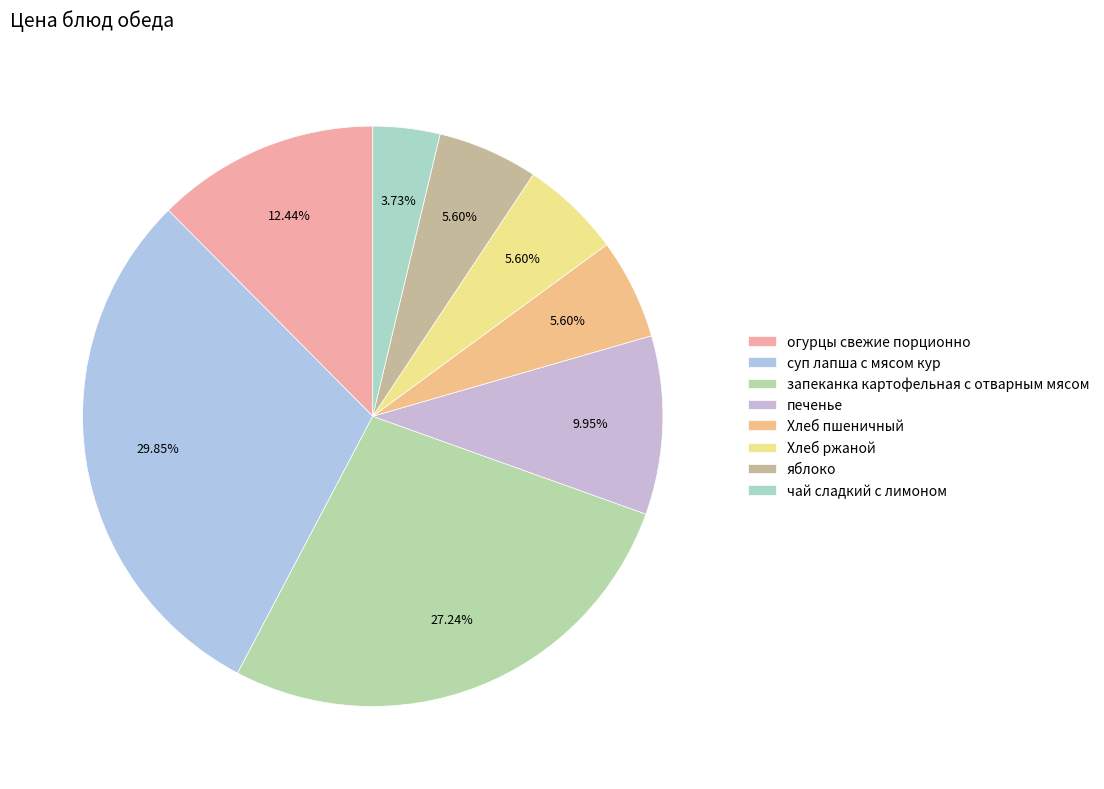

Count the number of slices in the pie.

8